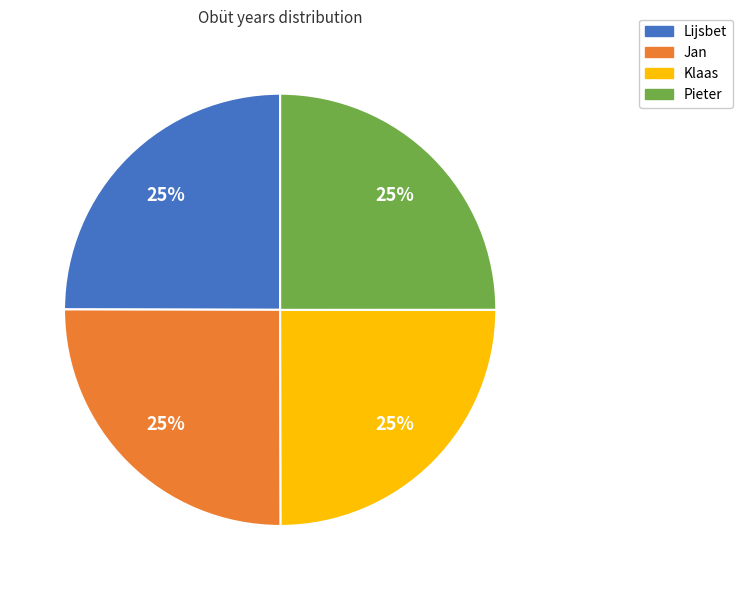

Is it true that Pieter is 18% of the pie?

False